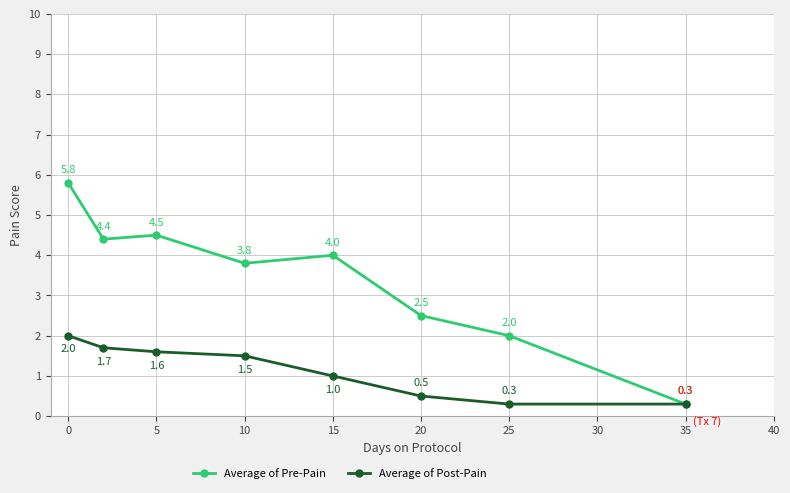

Rank the series by their maximum value, from highest to lowest.

Average of Pre-Pain, Average of Post-Pain